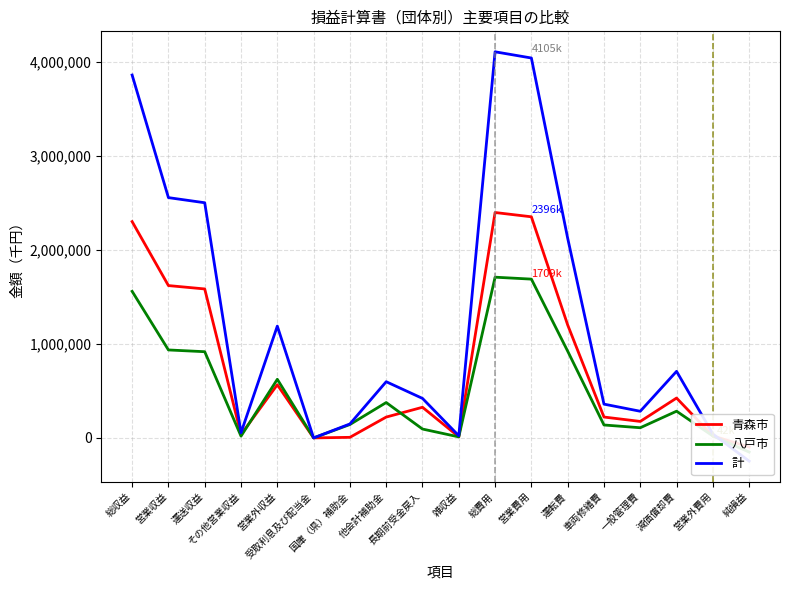

Between which two adjacent categories do 計 and 八戸市 first intersect?

営業外費用 and 純損益